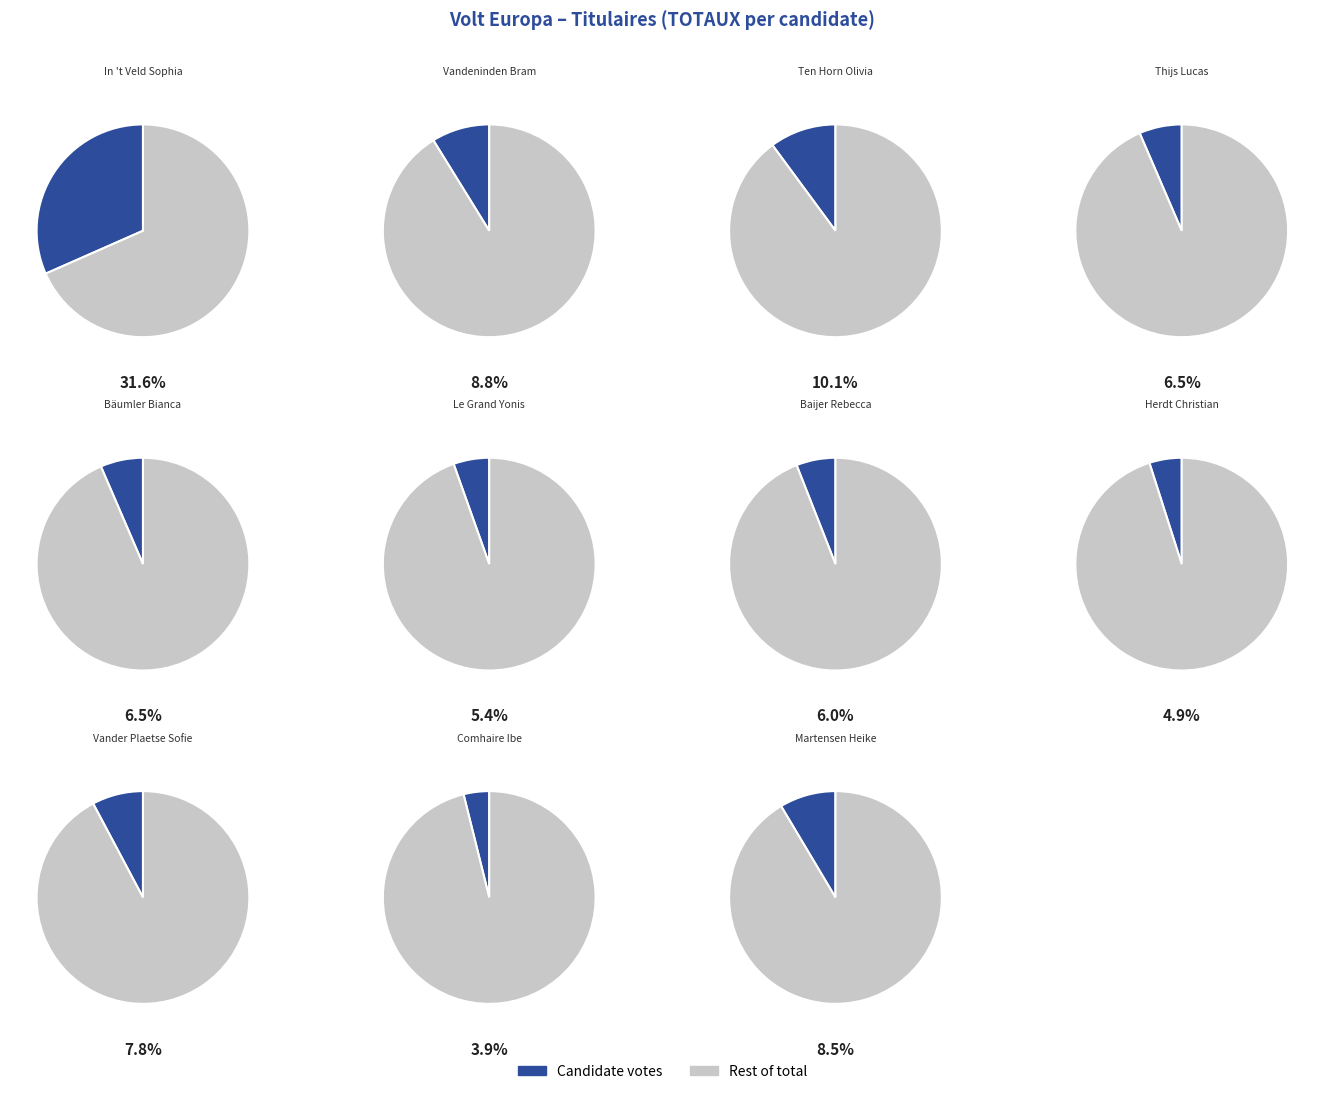

To the nearest percent, what is the difference between the Martensen Heike and Comhaire Ibe slice percentages?

5%